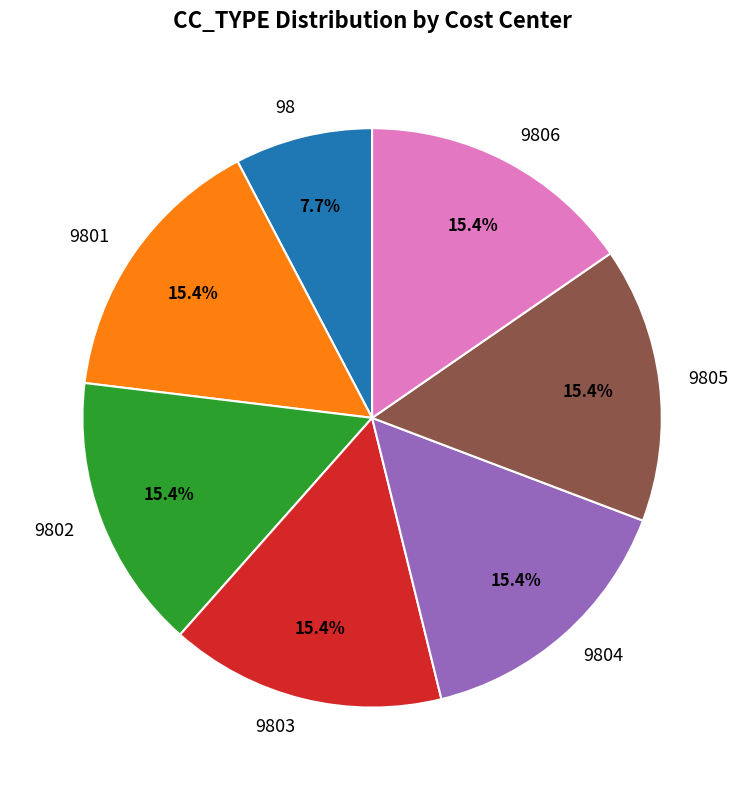

Which has a higher value, 98 or 9804?

9804